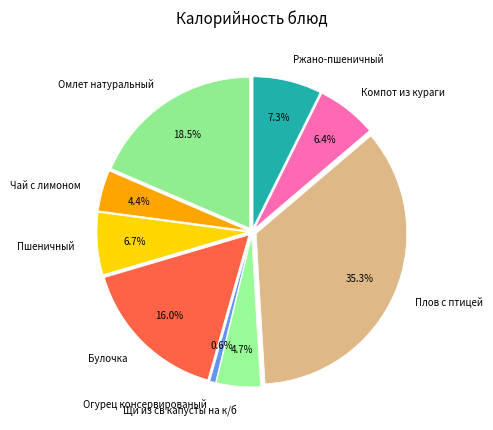

Does any single category account for the majority?

No